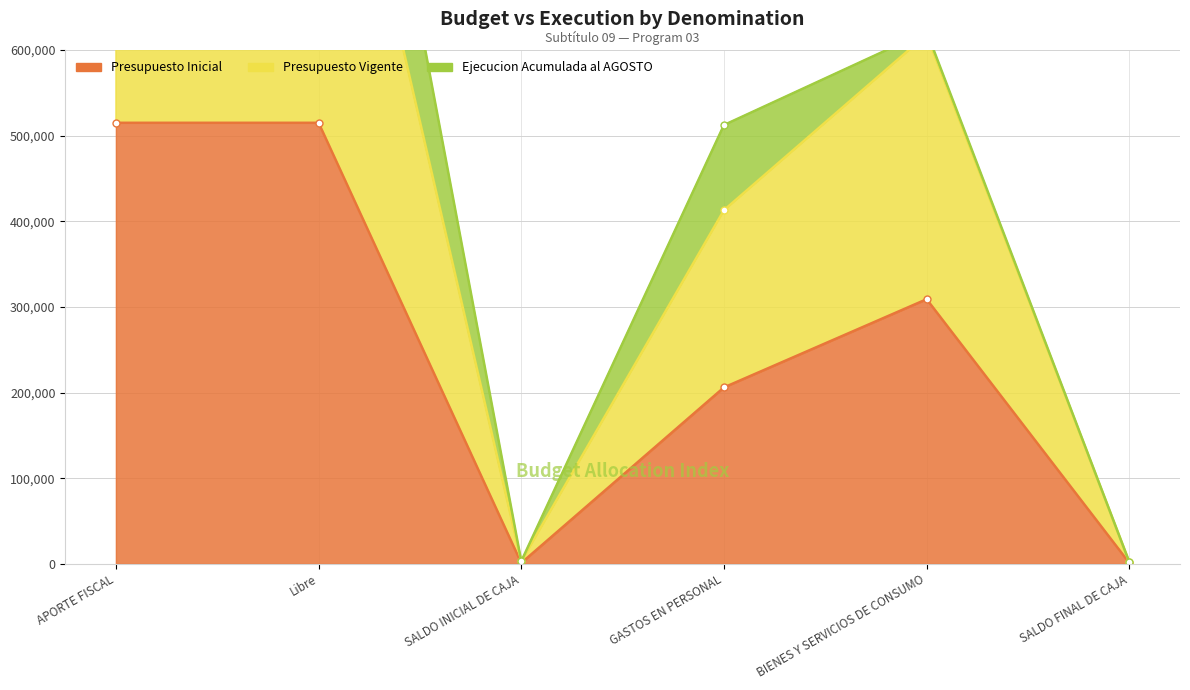

What value does the Presupuesto Inicial series have at APORTE FISCAL?

515000